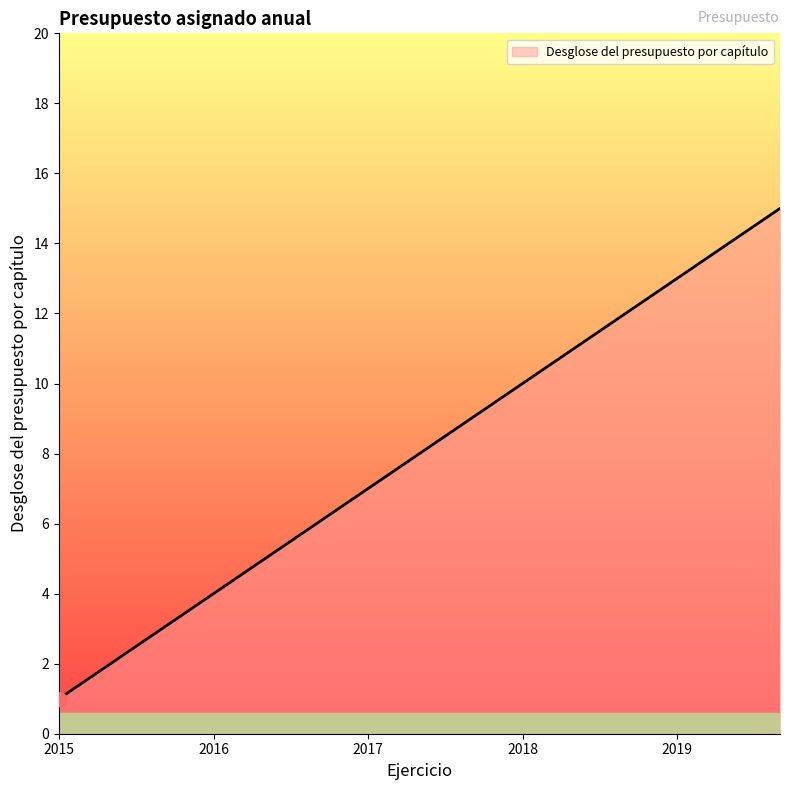

What is the minimum value shown in the chart?

1